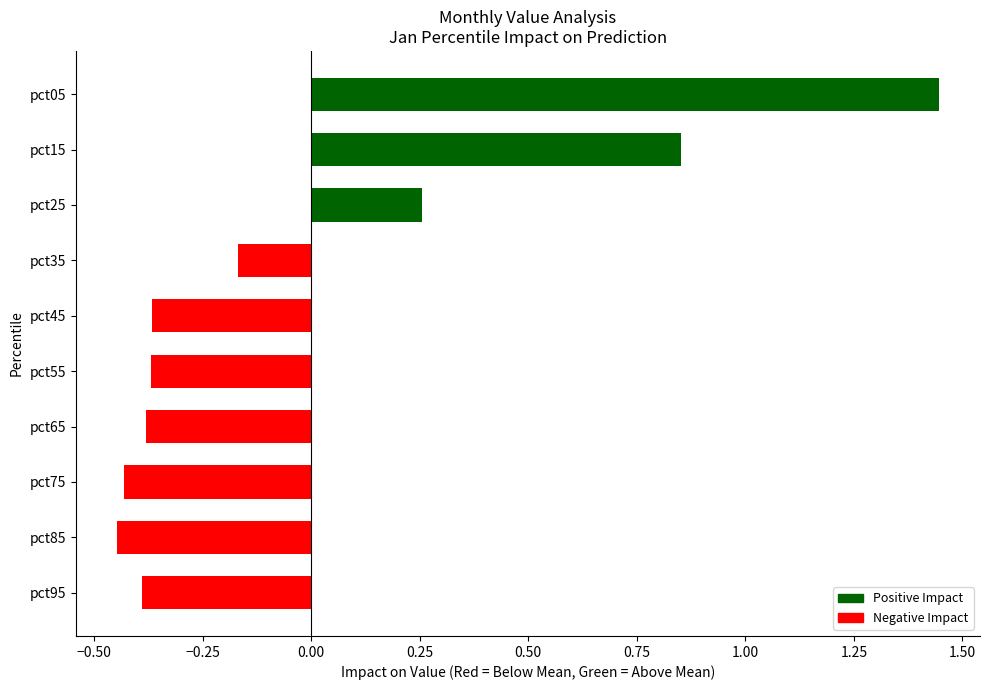

At which label is the value closest to 0?

pct35